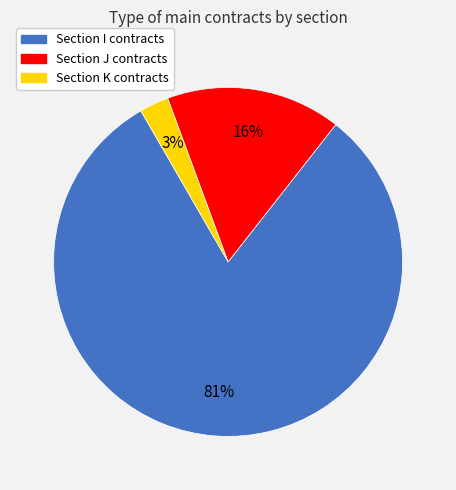

To the nearest percent, what is the difference between the largest and smallest slice percentages?

78%